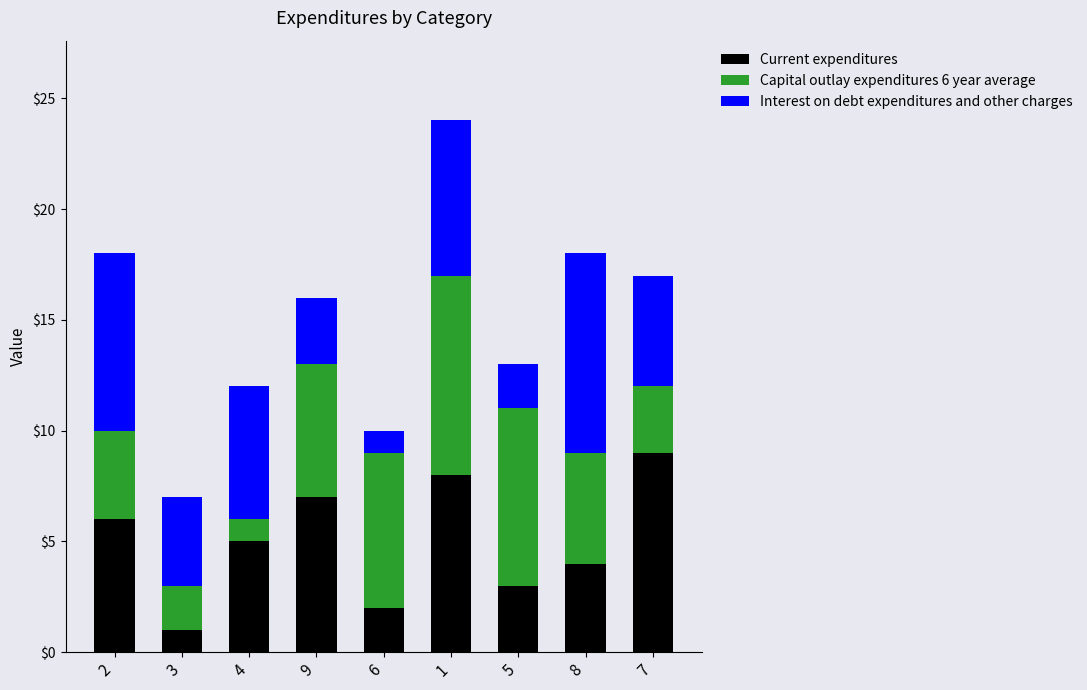

True or false: Current expenditures has a value of 6 at 2.

True